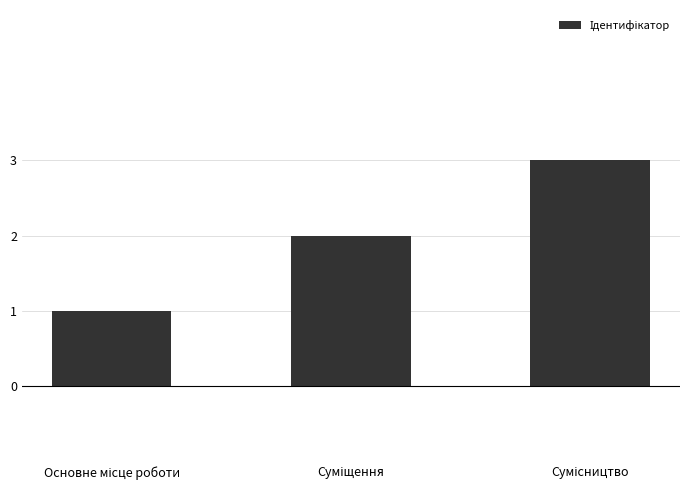

What is the sum of all values?

6